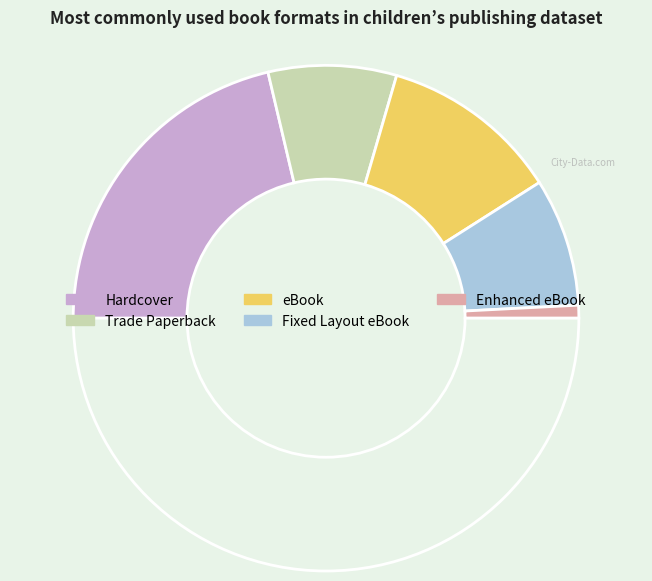

How many slices are in this pie chart?

6